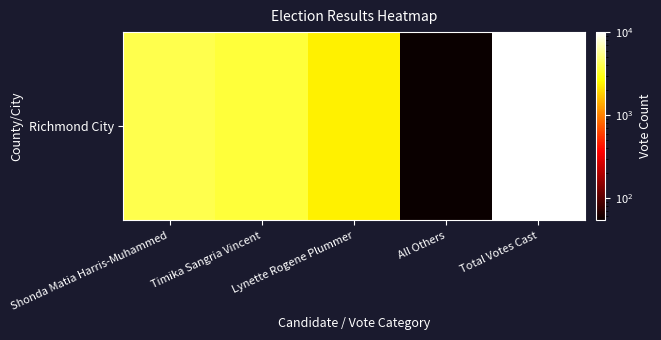

Reading left to right, what are all the values shown in this chart?

4009	3612	2380	54	10055